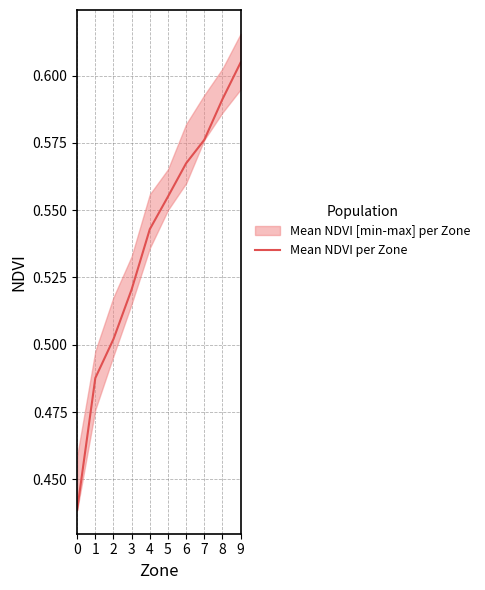

How many lines are shown in the chart?

1